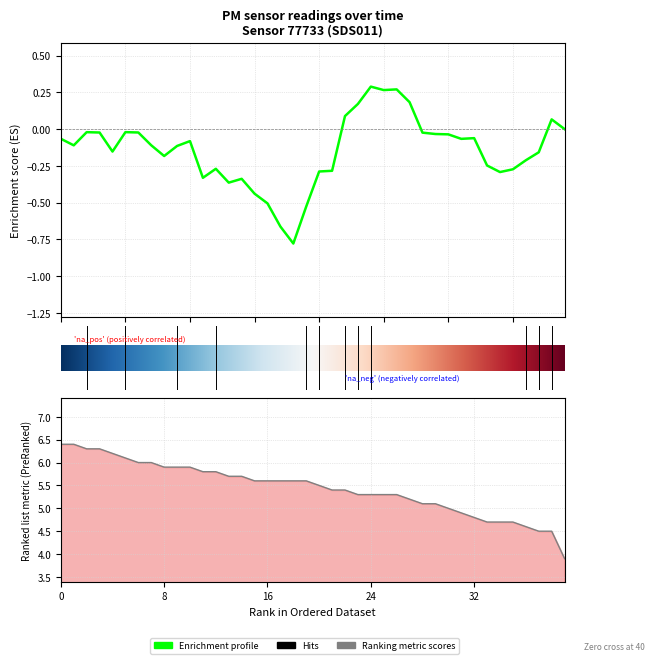

Between 00:41 and 00:08, which is larger?

00:08